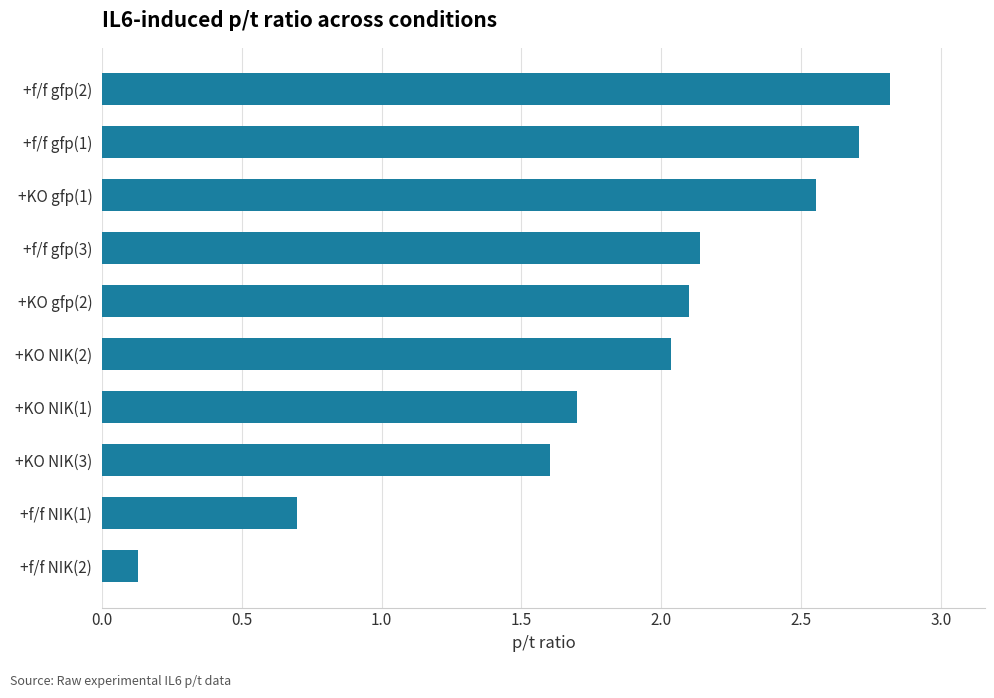

At which label is the value closest to 1?

+f/f NIK(1)